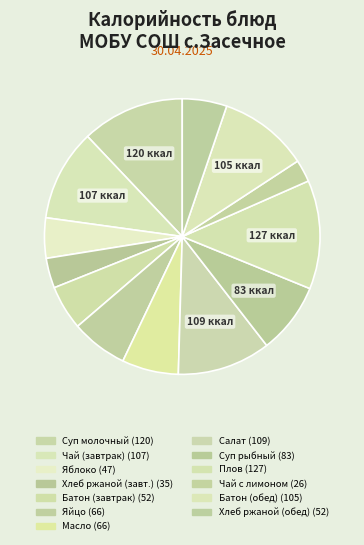

To the nearest percent, what is the difference between the largest and smallest slice percentages?

10%